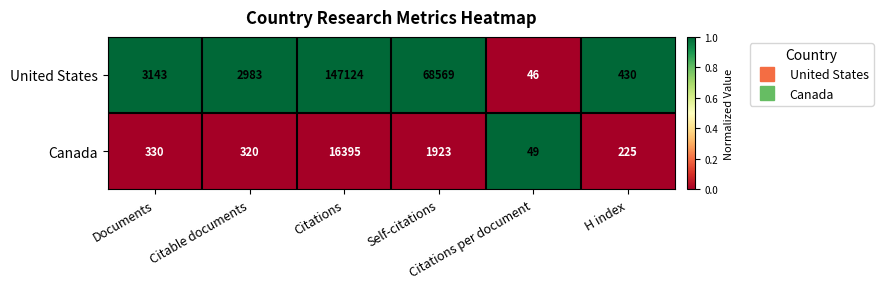

Which series has the largest range (max minus min)?

United States